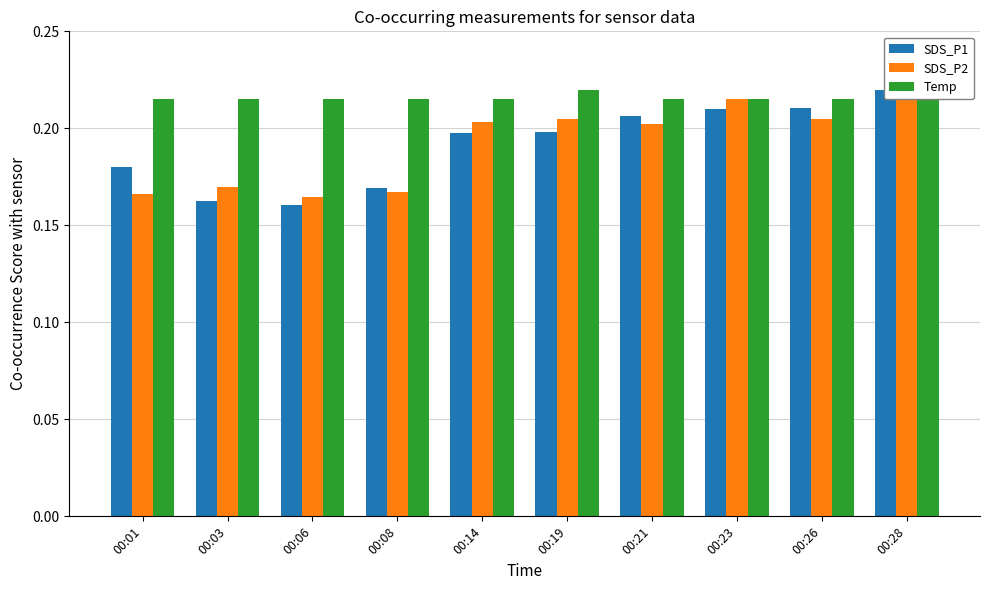

At which label does SDS_P2 reach its minimum?

00:06